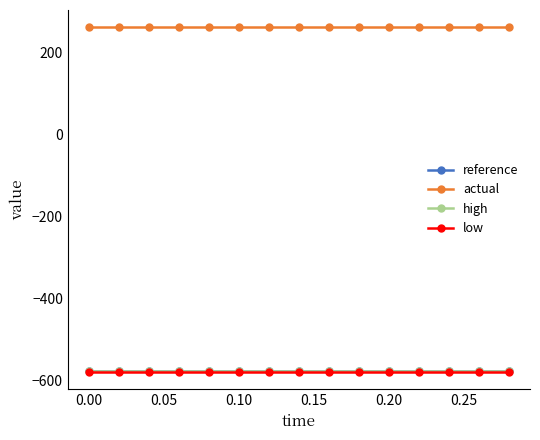

What is the value of the actual point at the 2nd from the left?

260.7